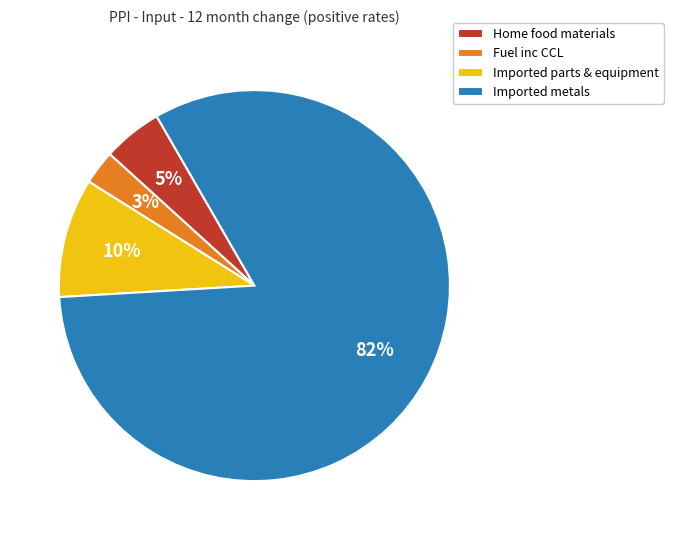

Count the number of slices in the pie.

4